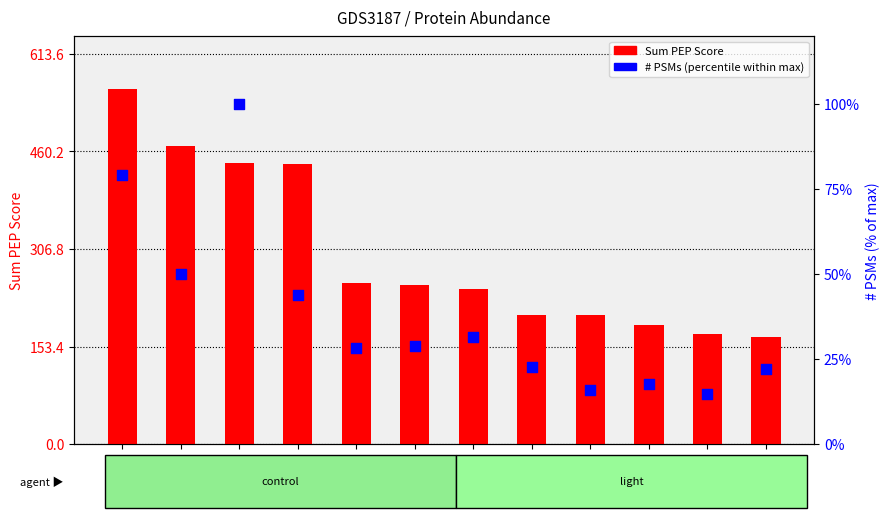

What are all the series names shown in the legend?

Sum PEP Score, # PSMs (percentile)